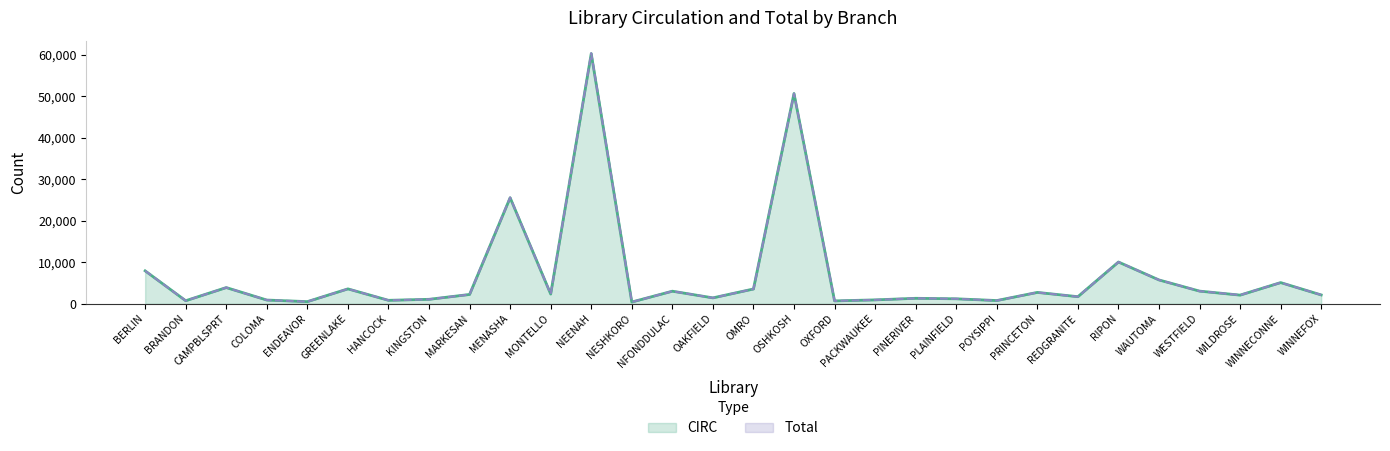

What are all the series names shown in the legend?

CIRC, Total